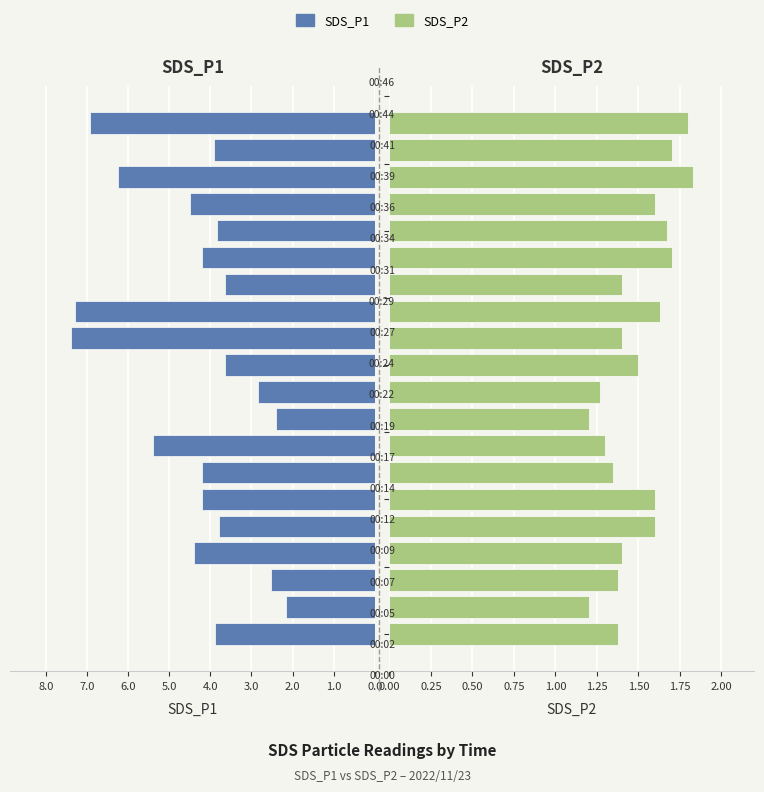

What is the difference between the maximum and minimum values in the SDS_P2 series?

0.6